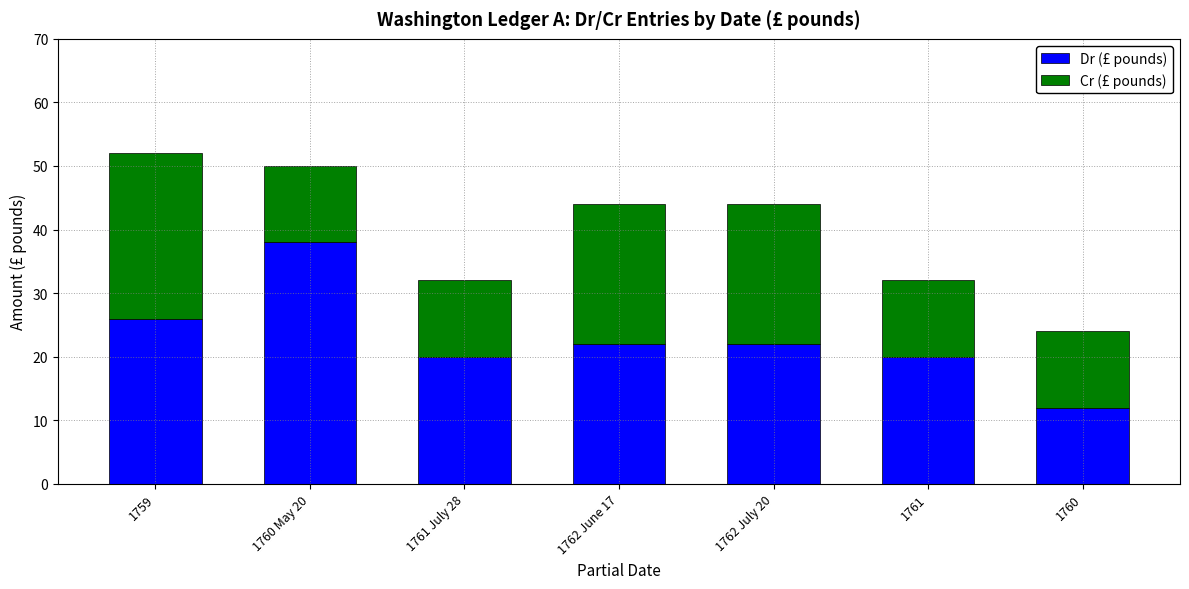

What are all the series names shown in the legend?

Dr (£ pounds), Cr (£ pounds)